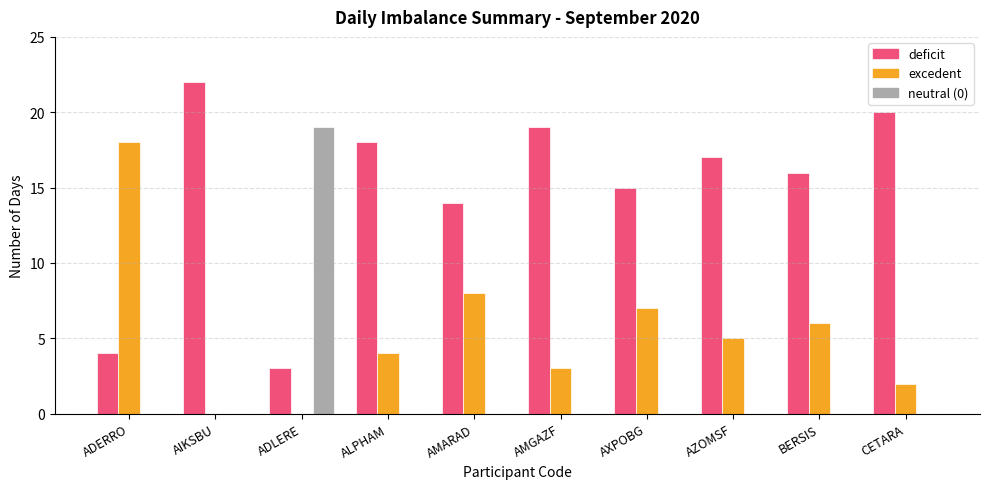

What is the maximum value shown in the chart?

22